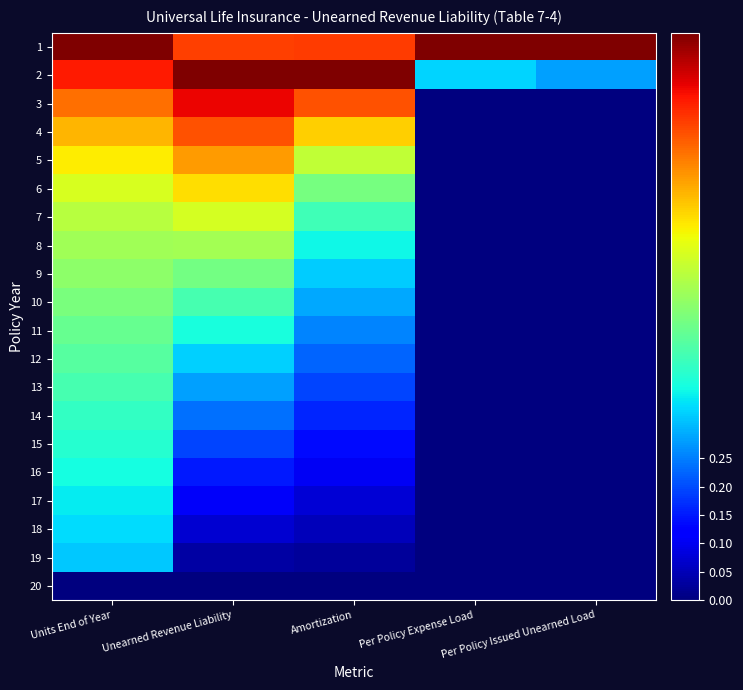

Reading left to right, transcribe all the data shown in this chart.

1: Units End of Year=1.0	Unearned Revenue Liability=0.8	Amortization=0.8	Per Policy Expense Load=1.0	Per Policy Issued Unearned Load=1.0
2: Units End of Year=0.9	Unearned Revenue Liability=1.0	Amortization=1.0	Per Policy Expense Load=0.3	Per Policy Issued Unearned Load=0.3
3: Units End of Year=0.8	Unearned Revenue Liability=0.9	Amortization=0.8	Per Policy Expense Load=0.0	Per Policy Issued Unearned Load=0.0
4: Units End of Year=0.7	Unearned Revenue Liability=0.8	Amortization=0.7	Per Policy Expense Load=0.0	Per Policy Issued Unearned Load=0.0
5: Units End of Year=0.7	Unearned Revenue Liability=0.7	Amortization=0.6	Per Policy Expense Load=0.0	Per Policy Issued Unearned Load=0.0
6: Units End of Year=0.6	Unearned Revenue Liability=0.7	Amortization=0.5	Per Policy Expense Load=0.0	Per Policy Issued Unearned Load=0.0
7: Units End of Year=0.6	Unearned Revenue Liability=0.6	Amortization=0.4	Per Policy Expense Load=0.0	Per Policy Issued Unearned Load=0.0
8: Units End of Year=0.5	Unearned Revenue Liability=0.5	Amortization=0.4	Per Policy Expense Load=0.0	Per Policy Issued Unearned Load=0.0
9: Units End of Year=0.5	Unearned Revenue Liability=0.5	Amortization=0.3	Per Policy Expense Load=0.0	Per Policy Issued Unearned Load=0.0
10: Units End of Year=0.5	Unearned Revenue Liability=0.4	Amortization=0.3	Per Policy Expense Load=0.0	Per Policy Issued Unearned Load=0.0
11: Units End of Year=0.5	Unearned Revenue Liability=0.4	Amortization=0.3	Per Policy Expense Load=0.0	Per Policy Issued Unearned Load=0.0
12: Units End of Year=0.5	Unearned Revenue Liability=0.3	Amortization=0.2	Per Policy Expense Load=0.0	Per Policy Issued Unearned Load=0.0
13: Units End of Year=0.4	Unearned Revenue Liability=0.3	Amortization=0.2	Per Policy Expense Load=0.0	Per Policy Issued Unearned Load=0.0
14: Units End of Year=0.4	Unearned Revenue Liability=0.2	Amortization=0.2	Per Policy Expense Load=0.0	Per Policy Issued Unearned Load=0.0
15: Units End of Year=0.4	Unearned Revenue Liability=0.2	Amortization=0.1	Per Policy Expense Load=0.0	Per Policy Issued Unearned Load=0.0
16: Units End of Year=0.4	Unearned Revenue Liability=0.1	Amortization=0.1	Per Policy Expense Load=0.0	Per Policy Issued Unearned Load=0.0
17: Units End of Year=0.4	Unearned Revenue Liability=0.1	Amortization=0.1	Per Policy Expense Load=0.0	Per Policy Issued Unearned Load=0.0
18: Units End of Year=0.3	Unearned Revenue Liability=0.1	Amortization=0.1	Per Policy Expense Load=0.0	Per Policy Issued Unearned Load=0.0
19: Units End of Year=0.3	Unearned Revenue Liability=0.0	Amortization=0.0	Per Policy Expense Load=0.0	Per Policy Issued Unearned Load=0.0
20: Units End of Year=0.0	Unearned Revenue Liability=0.0	Amortization=0.0	Per Policy Expense Load=0.0	Per Policy Issued Unearned Load=0.0